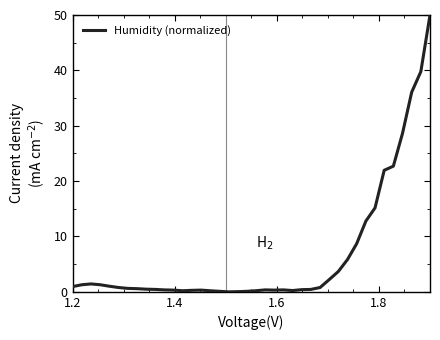

What is the difference between the maximum and minimum values?

50.0